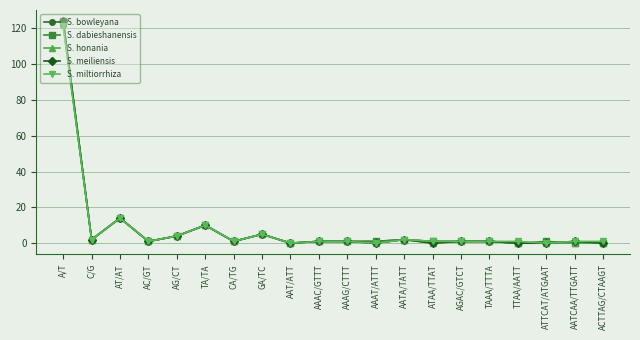

The value of S. meiliensis at CA/TG is 1. True or false?

True